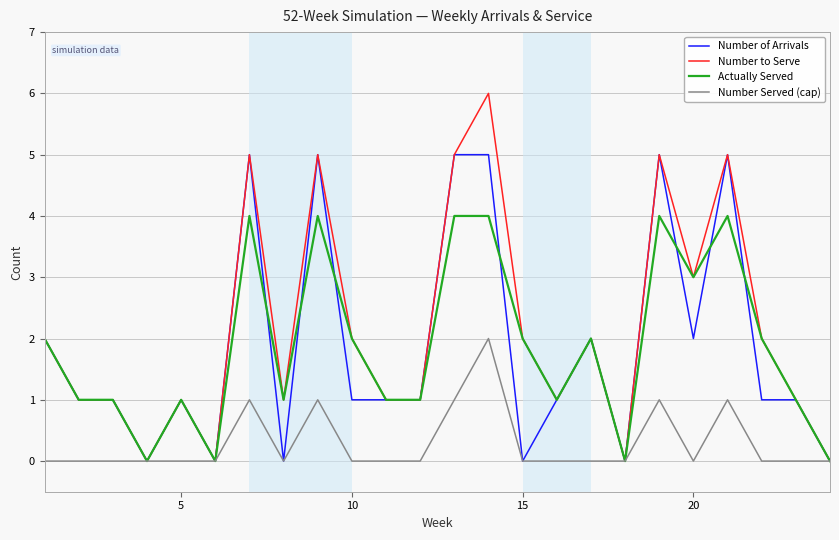

How many categories are shown in the chart?

24